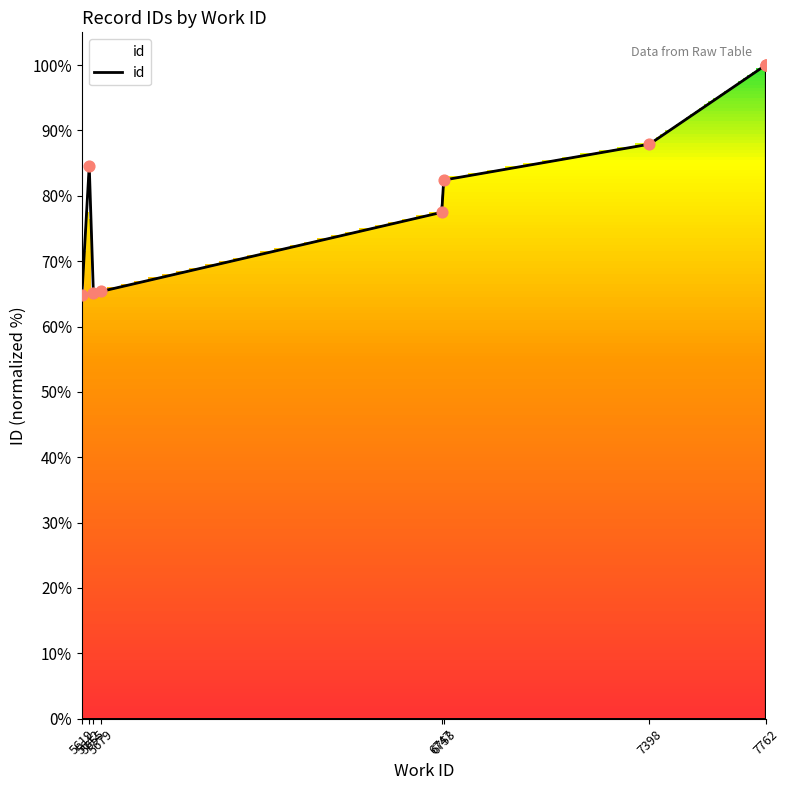

Which has a higher value, 7762 or 6753?

7762